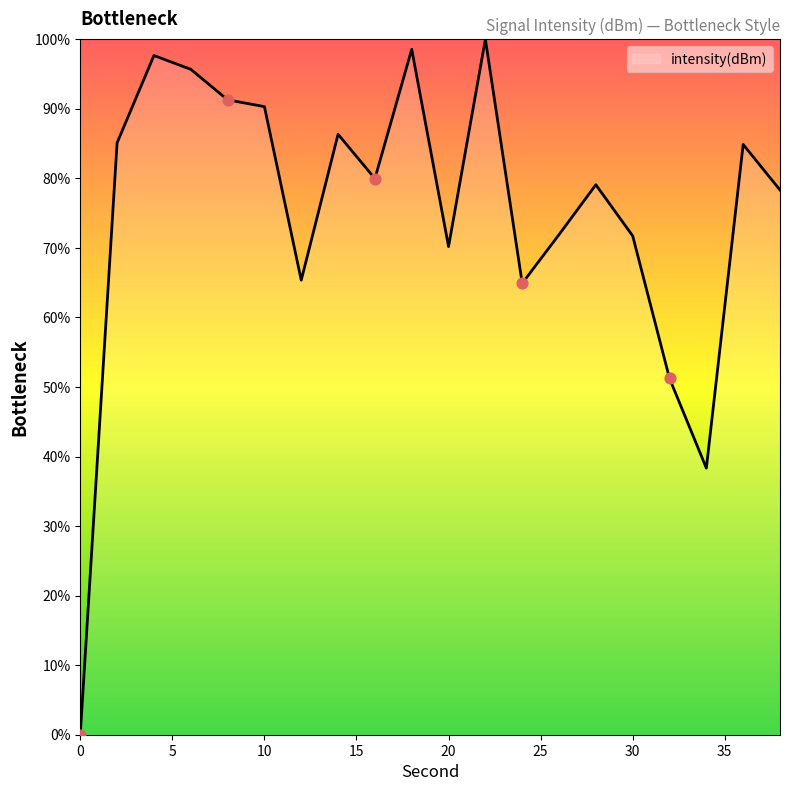

What is the maximum value shown in the chart?

100.0